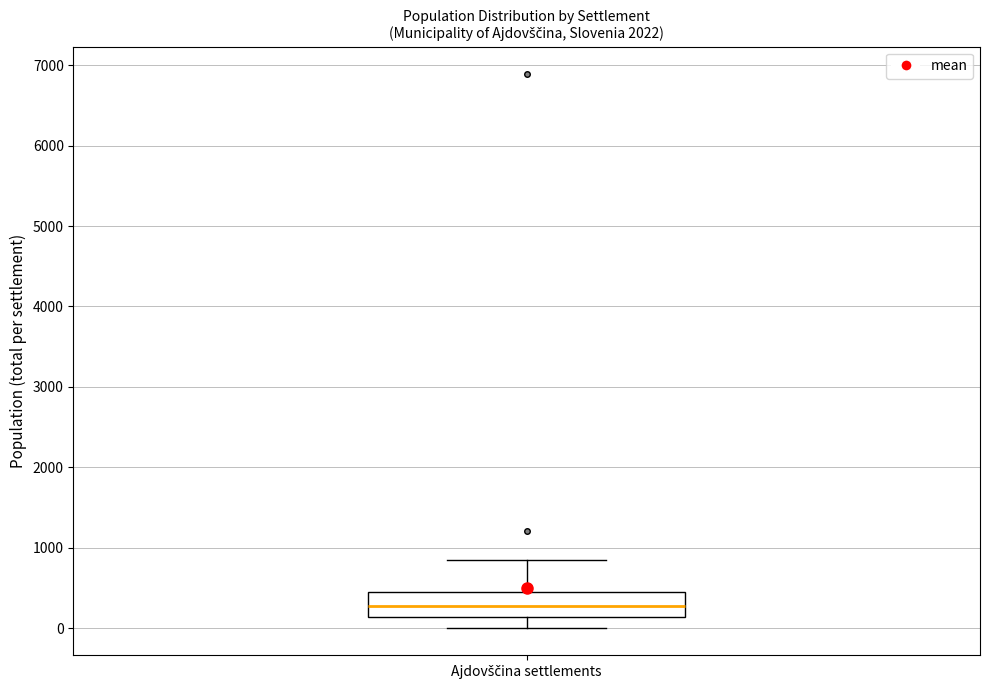

Transcribe this box plot: give where the median line is, the range the box spans, and where the two whiskers end, as read against the y-axis. The values are not printed on the chart, so give them approximately, as read against the axis.

median 300, box 100 to 400, whiskers 0 to 800